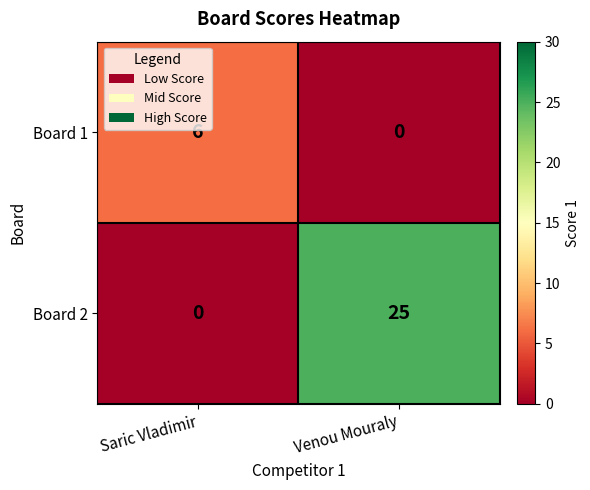

Reading left to right, extract all data points from this chart.

Board 1: Saric Vladimir=6	Venou Mouraly=0
Board 2: Saric Vladimir=0	Venou Mouraly=25